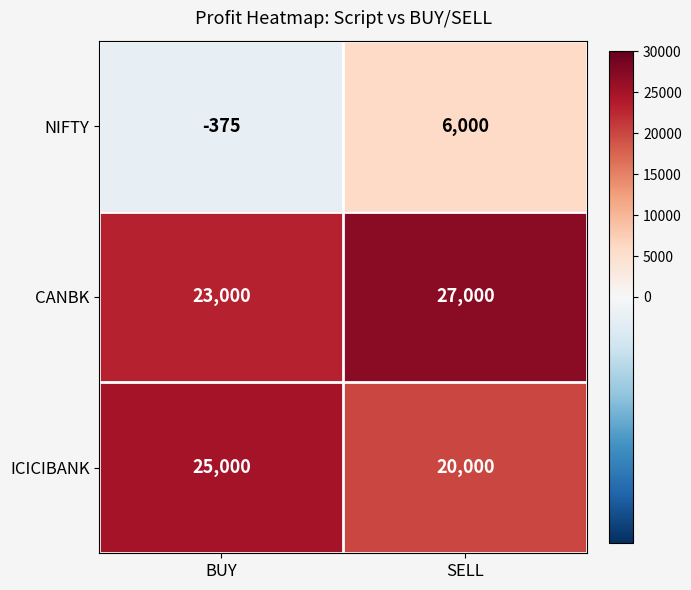

What value does the CANBK series have at BUY?

23000